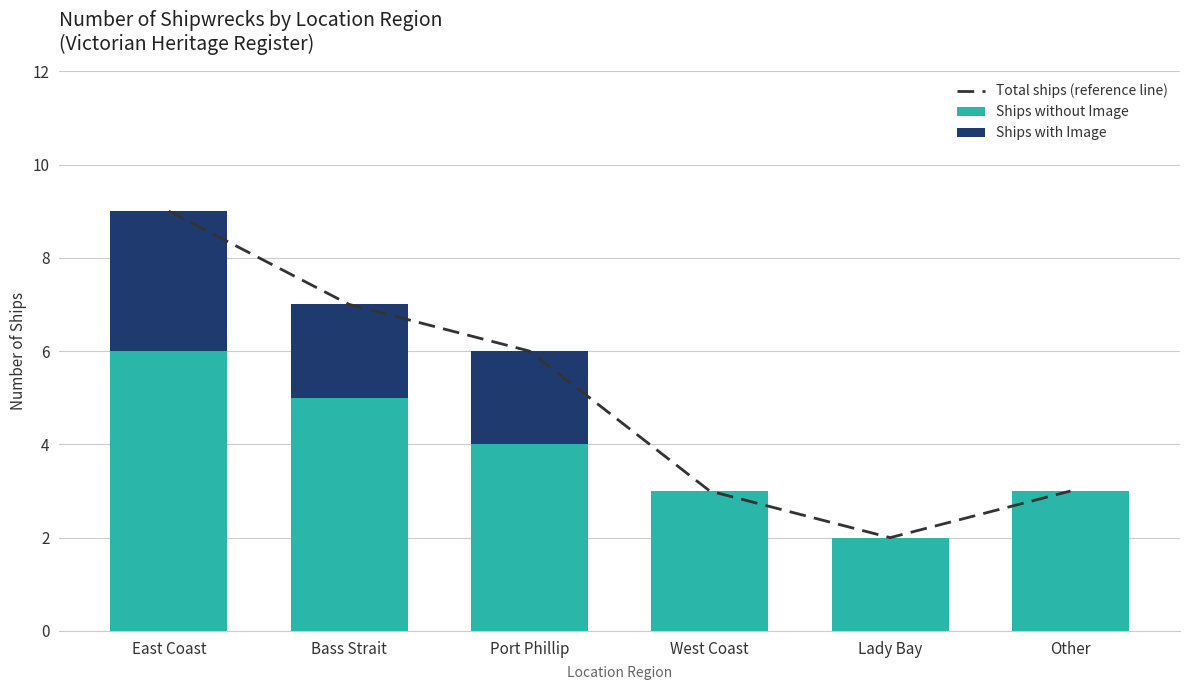

What are all the series names shown in the legend?

Total ships (reference line), Ships without Image, Ships with Image